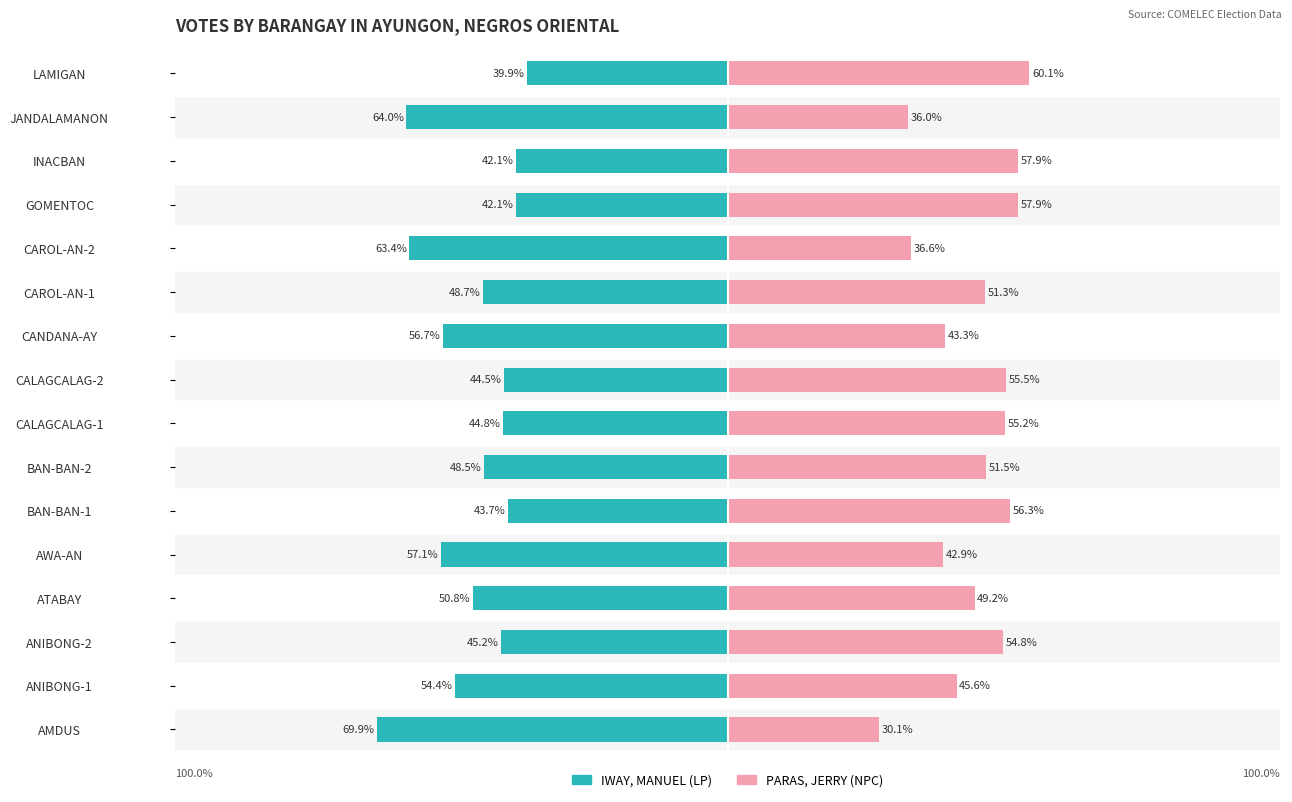

What is the average value of the PARAS, JERRY (NPC) series?

49.0